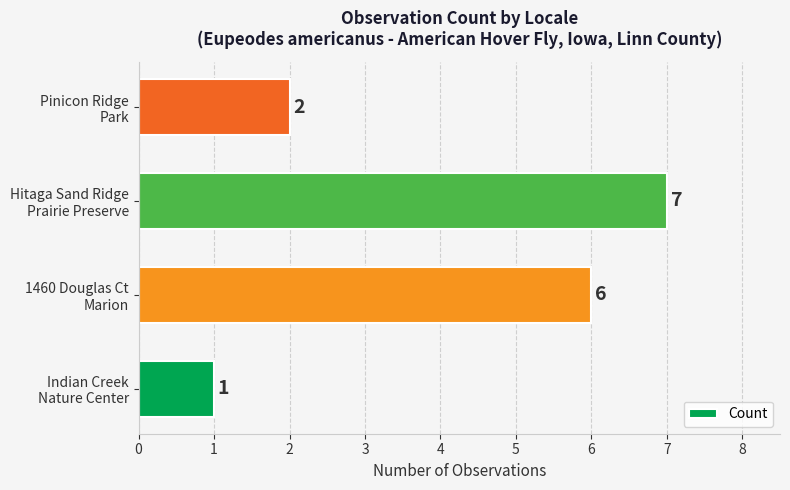

Which label corresponds to the largest value in the chart?

Hitaga Sand Ridge
Prairie Preserve